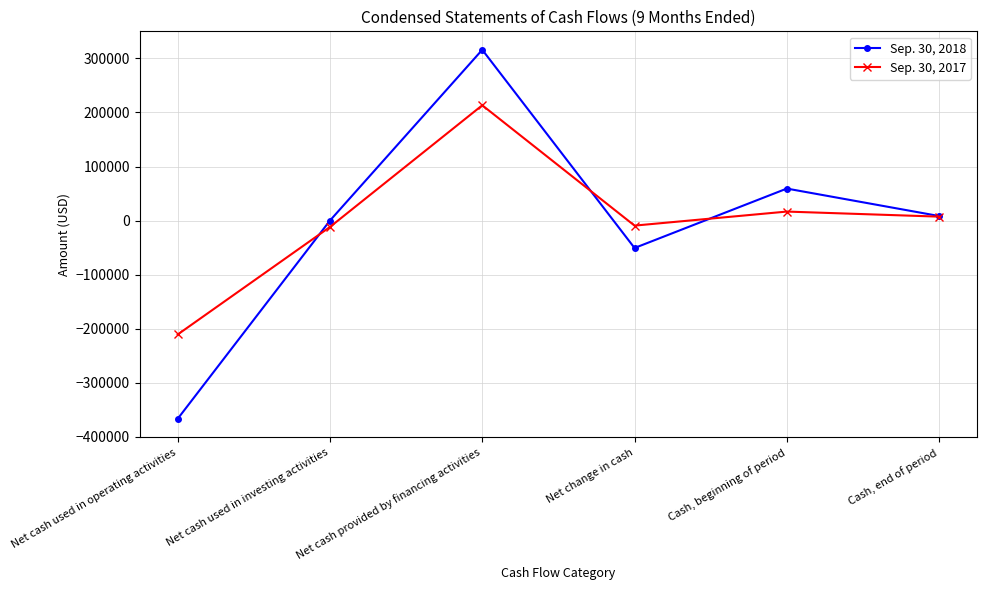

At which category is the sum across all series the highest?

Net cash provided by financing activities